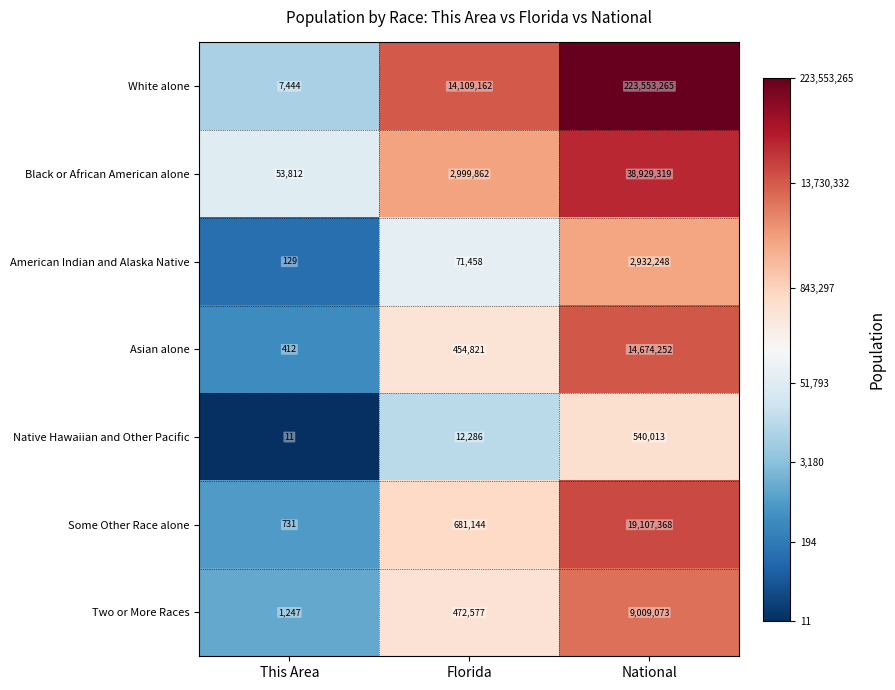

What is the difference between the maximum and second lowest values in the Native Hawaiian and Other Pacific series?

527727